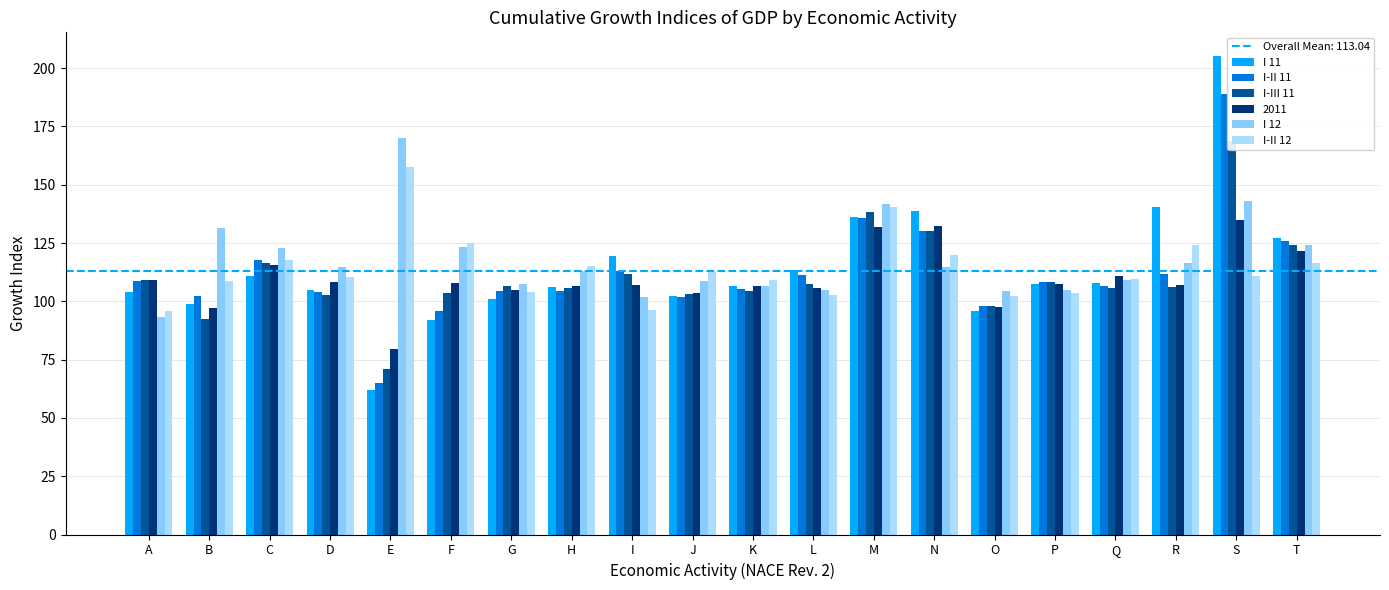

The value of I-III 11 at R is 106.2. True or false?

True